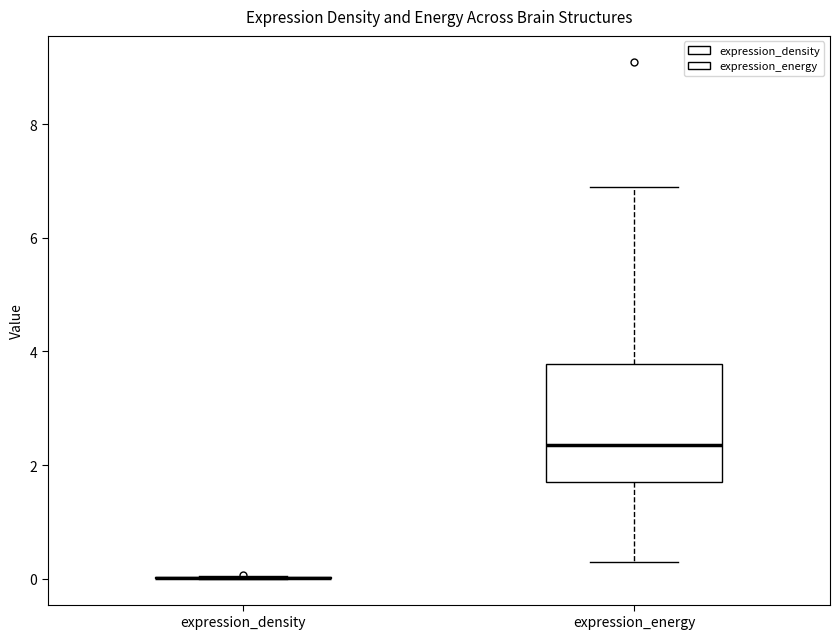

Comparing the boxes themselves (not the whiskers), which one is the tallest?

expression_energy